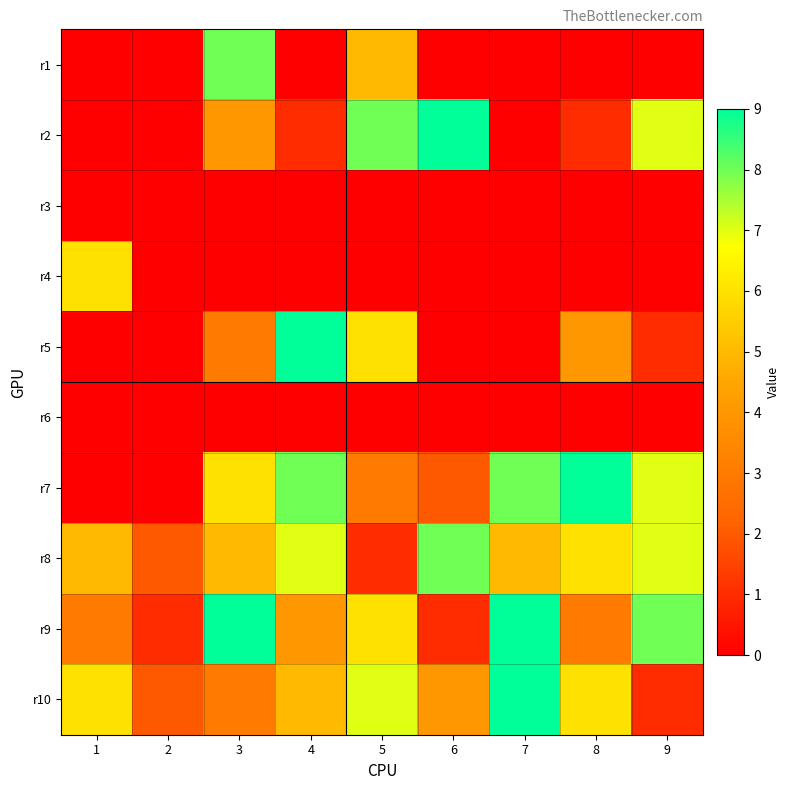

Which has a higher value, 5 or 1?

5